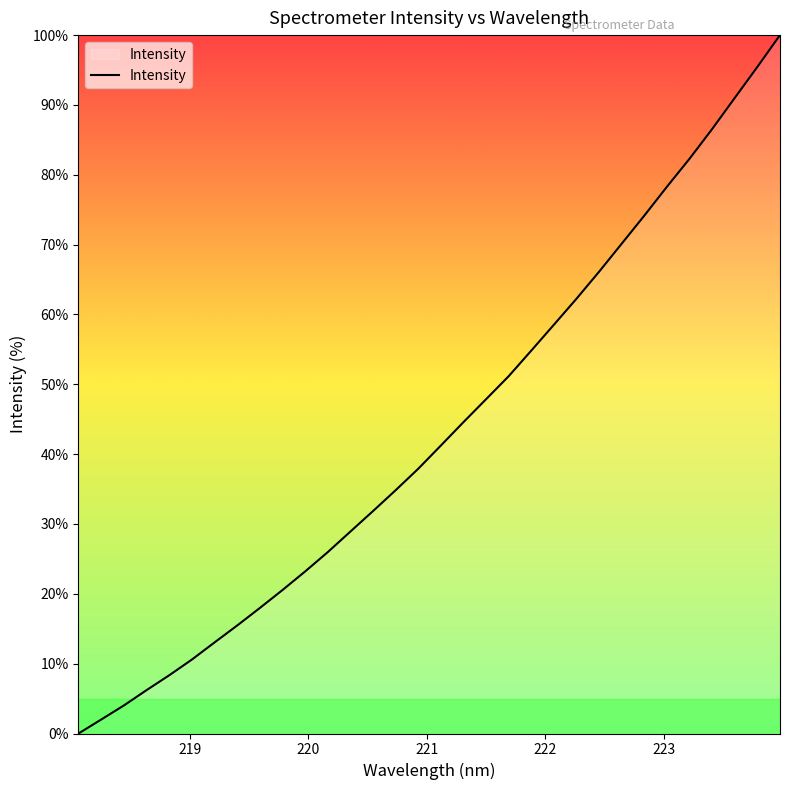

Reading left to right, transcribe all the data shown in this chart.

0.0	2.0	4.0	6.2	8.3	10.6	13.0	15.5	18.0	20.5	23.2	26.0	28.9	31.8	34.8	37.9	41.2	44.6	47.9	51.2	54.8	58.5	62.3	66.1	70.1	74.2	78.3	82.3	86.6	91.0	95.5	100.0